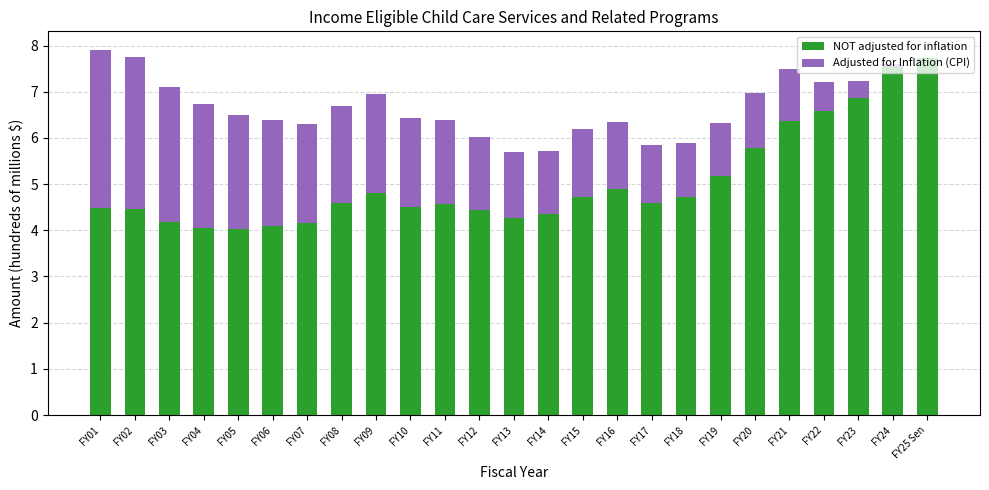

What is the difference between the maximum and minimum values in the Adjusted for Inflation (CPI) series?

3.5